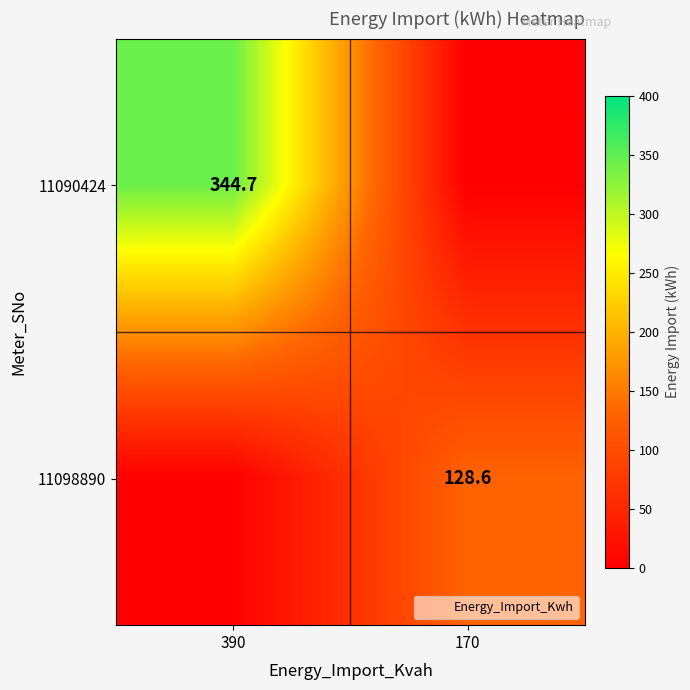

What is the total value across all series at 170?

128.6